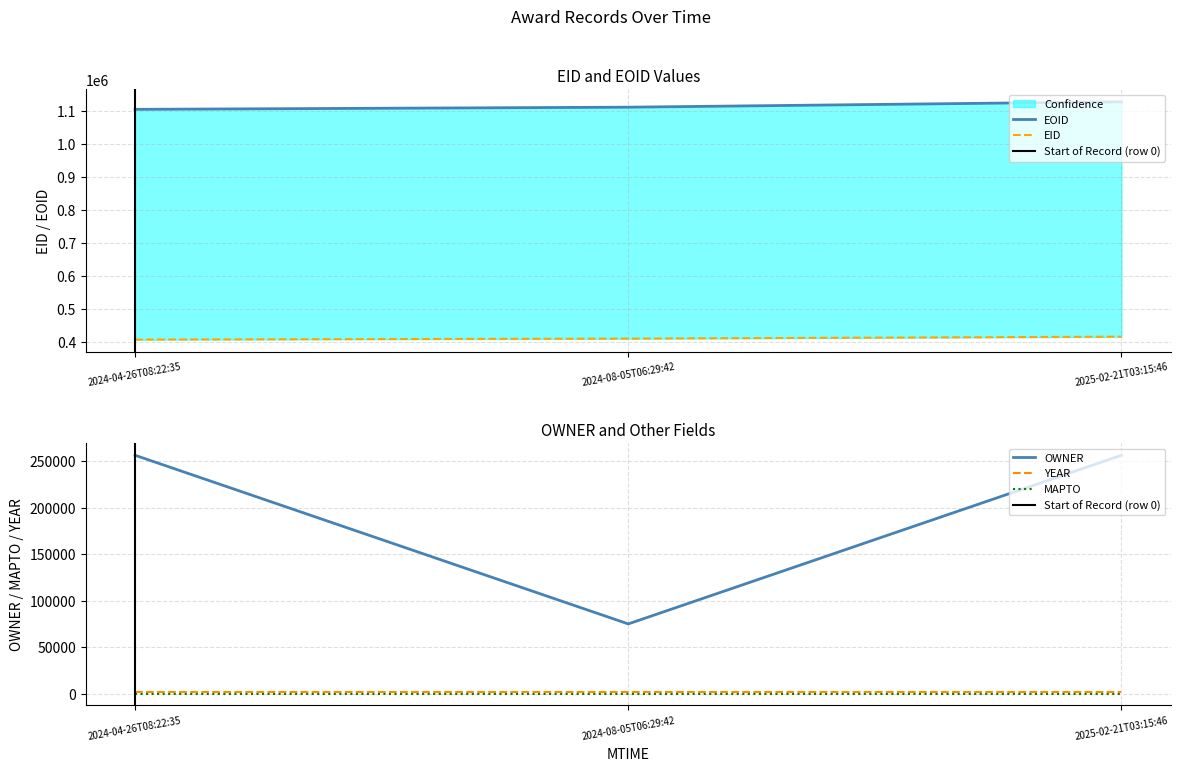

Rank the categories by EOID value from highest to lowest.

2025-02-21T03:15:46, 2024-08-05T06:29:42, 2024-04-26T08:22:35